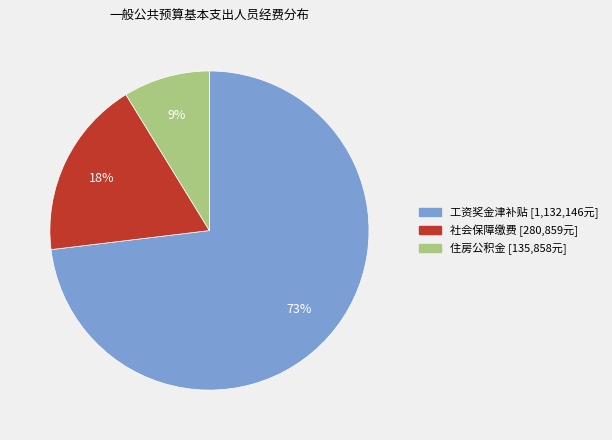

To the nearest percent, what is the average slice percentage?

33%